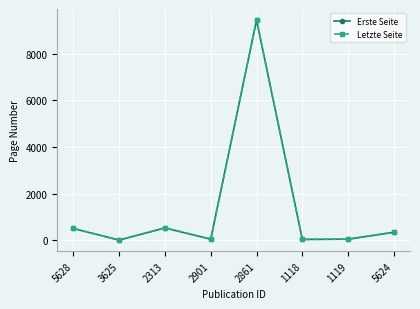

Is the value of Letzte Seite at 5628 greater than the value of Erste Seite at 2901?

Yes